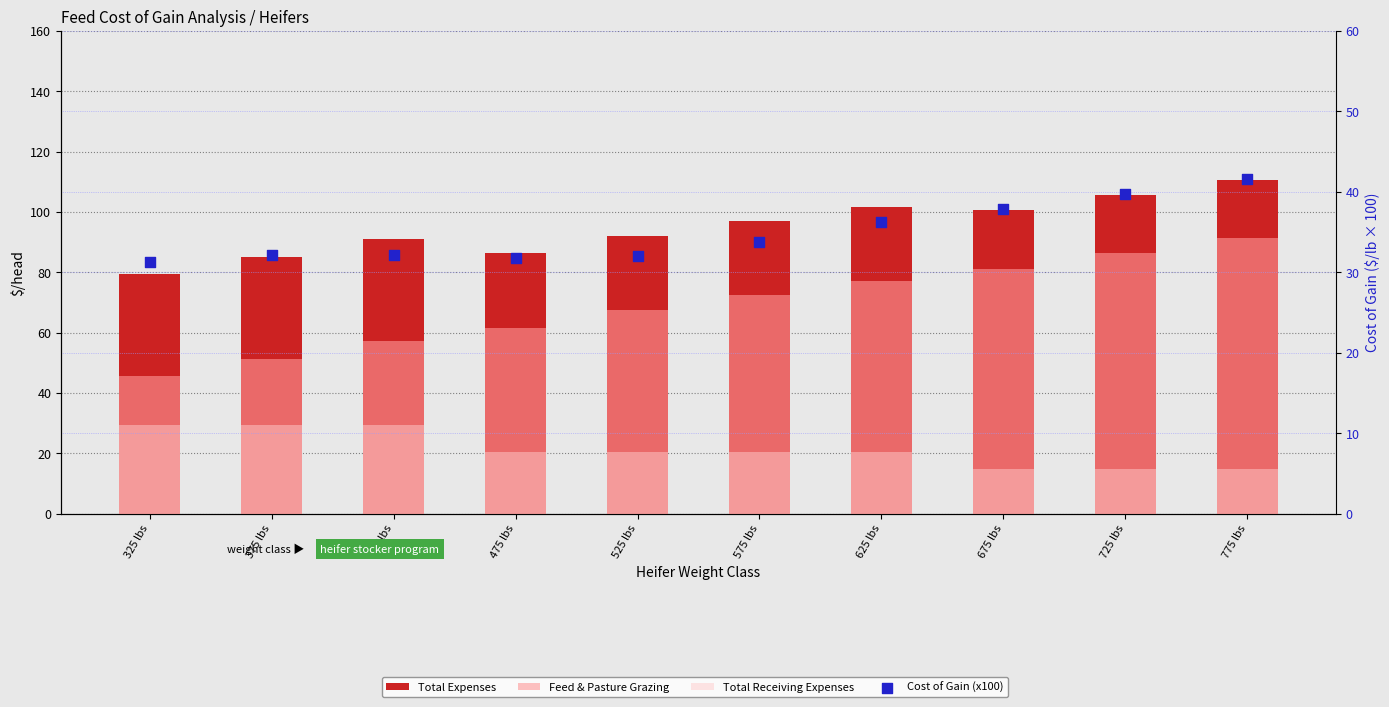

Which series contains the highest Y value?

Total Expenses